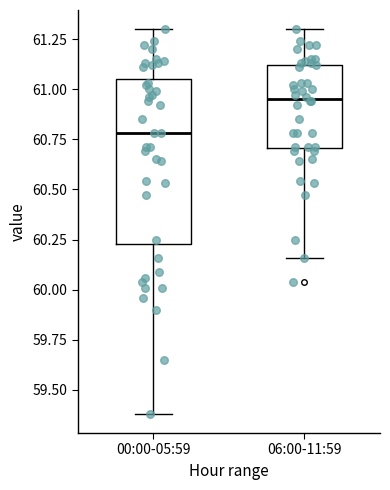

Where is the upper edge of the box for 06:00-11:59 on the y-axis? The values are not printed on the chart, so give them approximately, as read against the axis.

61.10